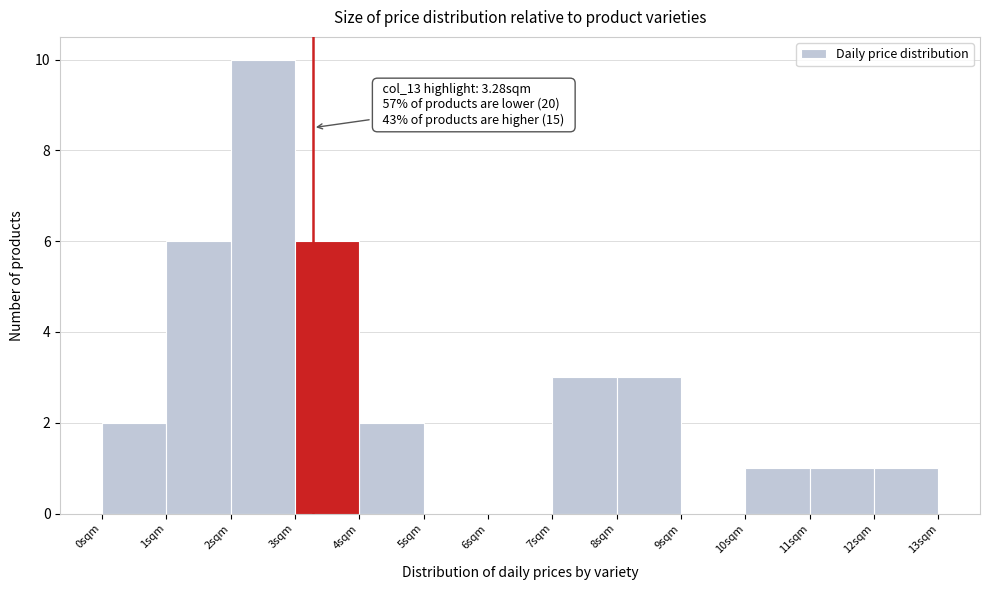

Over which range of the x-axis is the bar tallest?

2 to 3